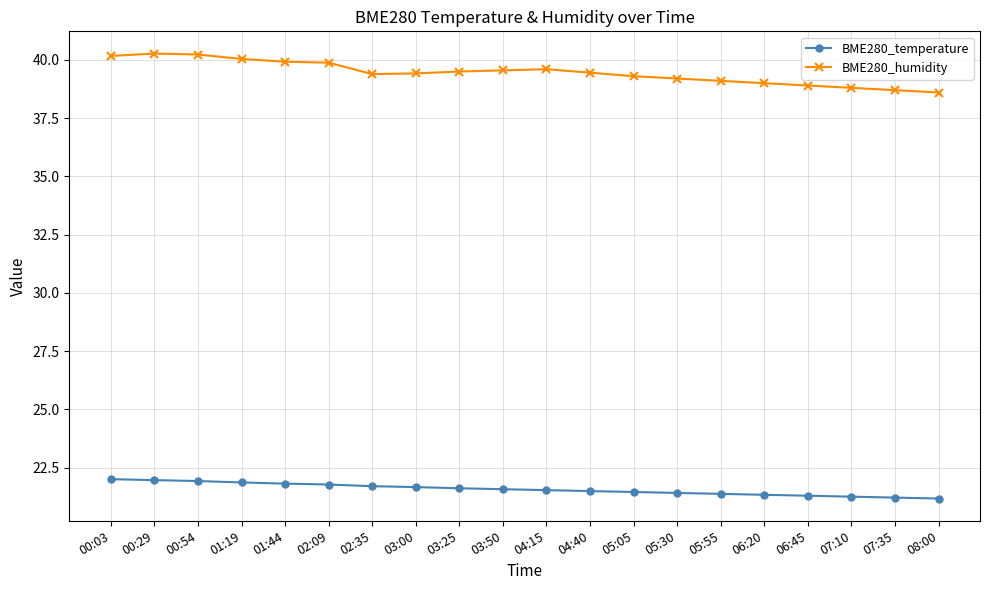

Which series has the largest total across all categories?

BME280_humidity